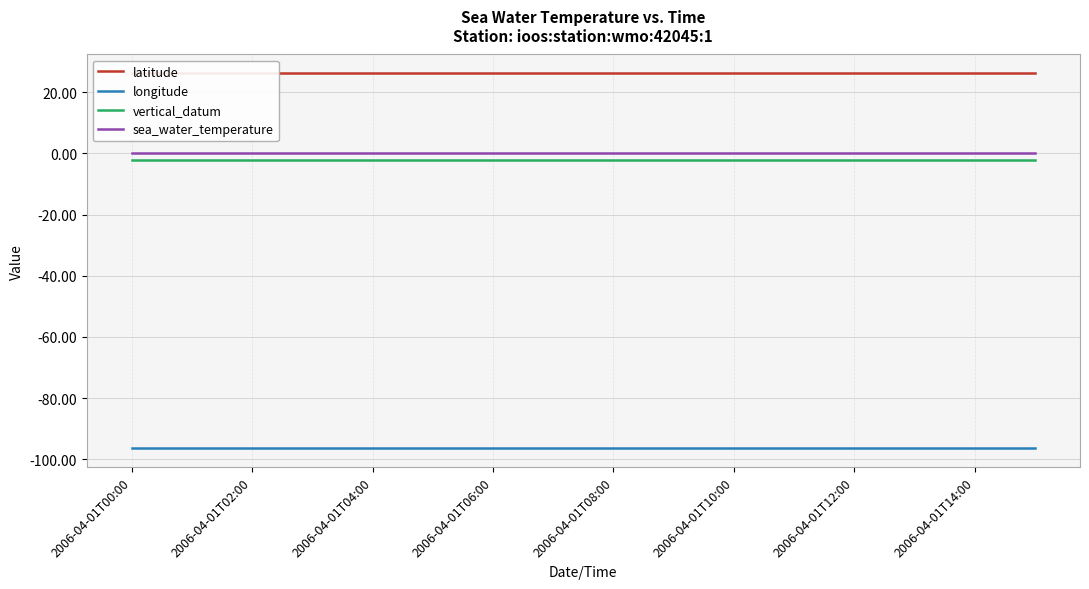

What is the sum of all longitude values?

-1544.0